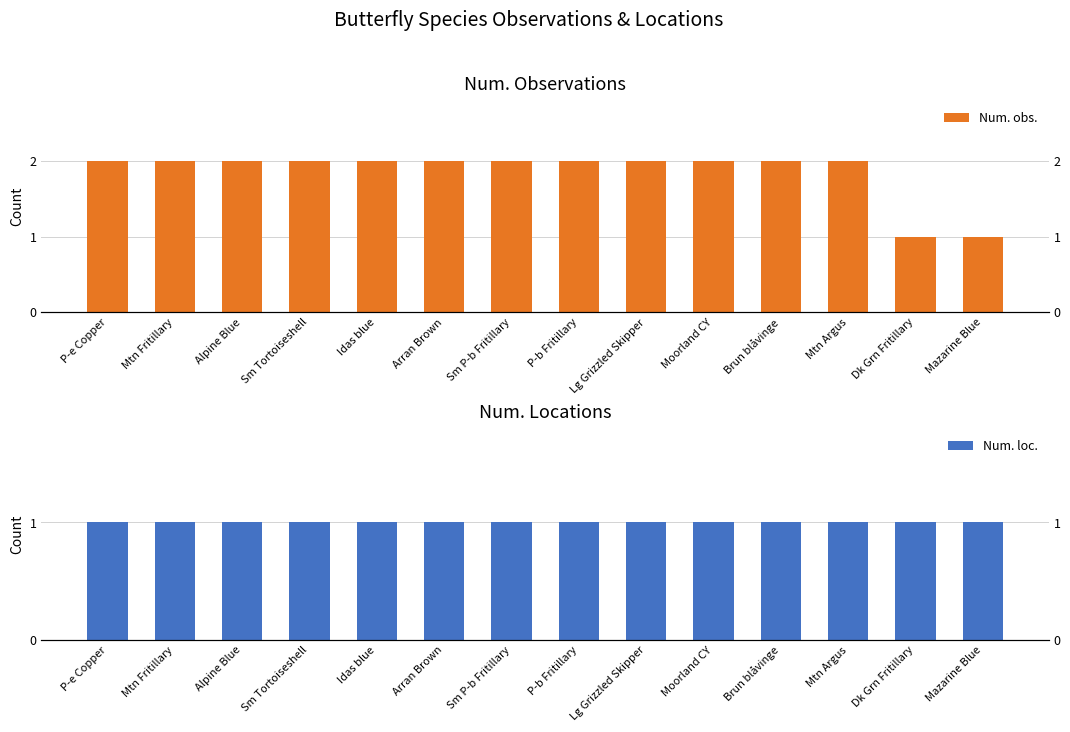

What position from the left is Mtn Fritillary?

2